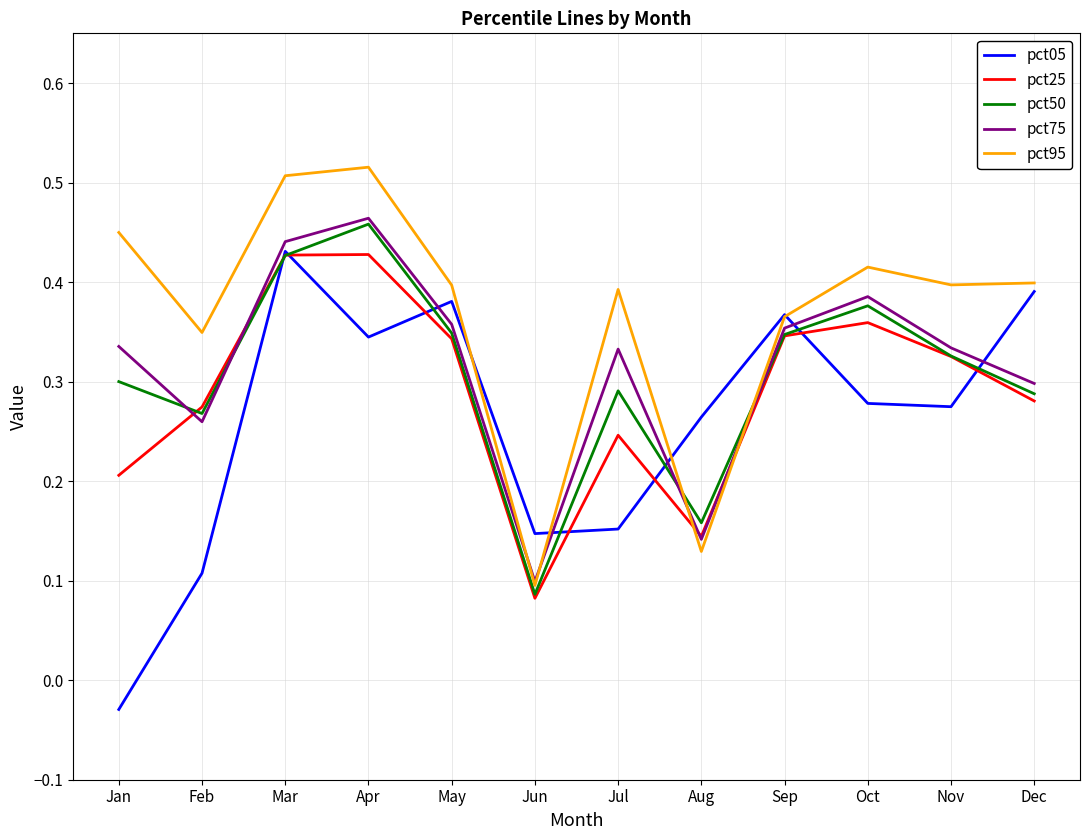

At which label does pct75 reach its minimum?

Jun